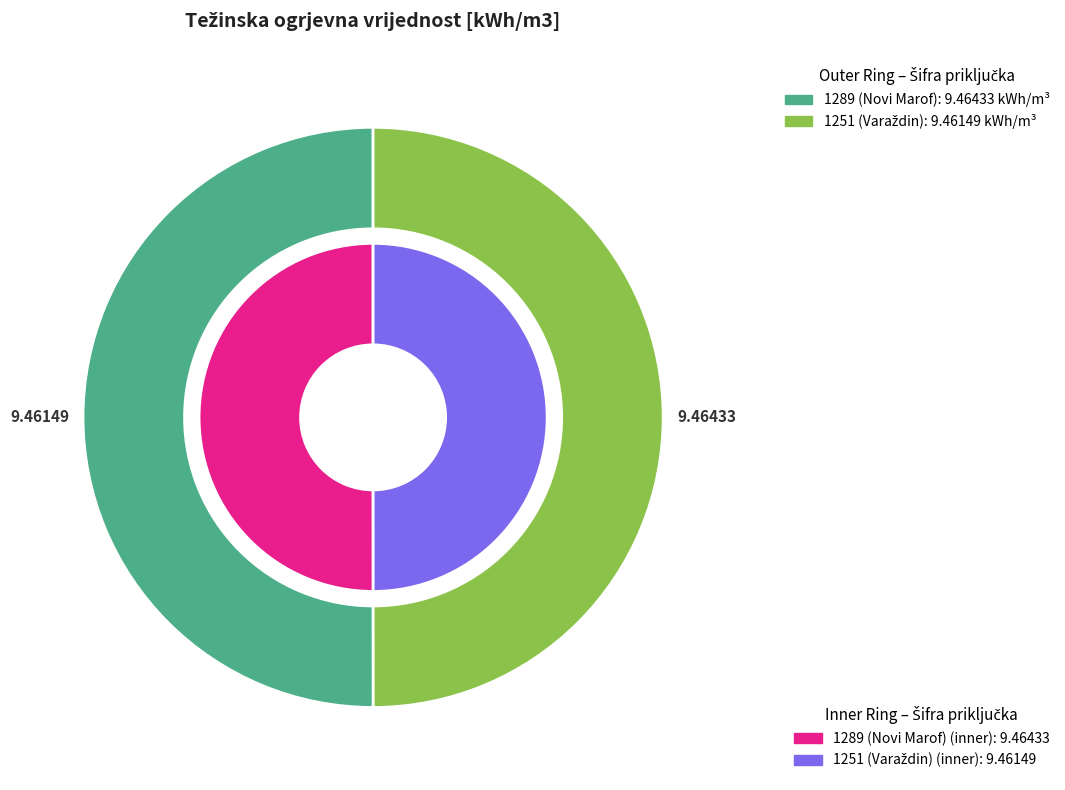

To the nearest percent, what percentage of the pie is 1251 (Varaždin)?

50%